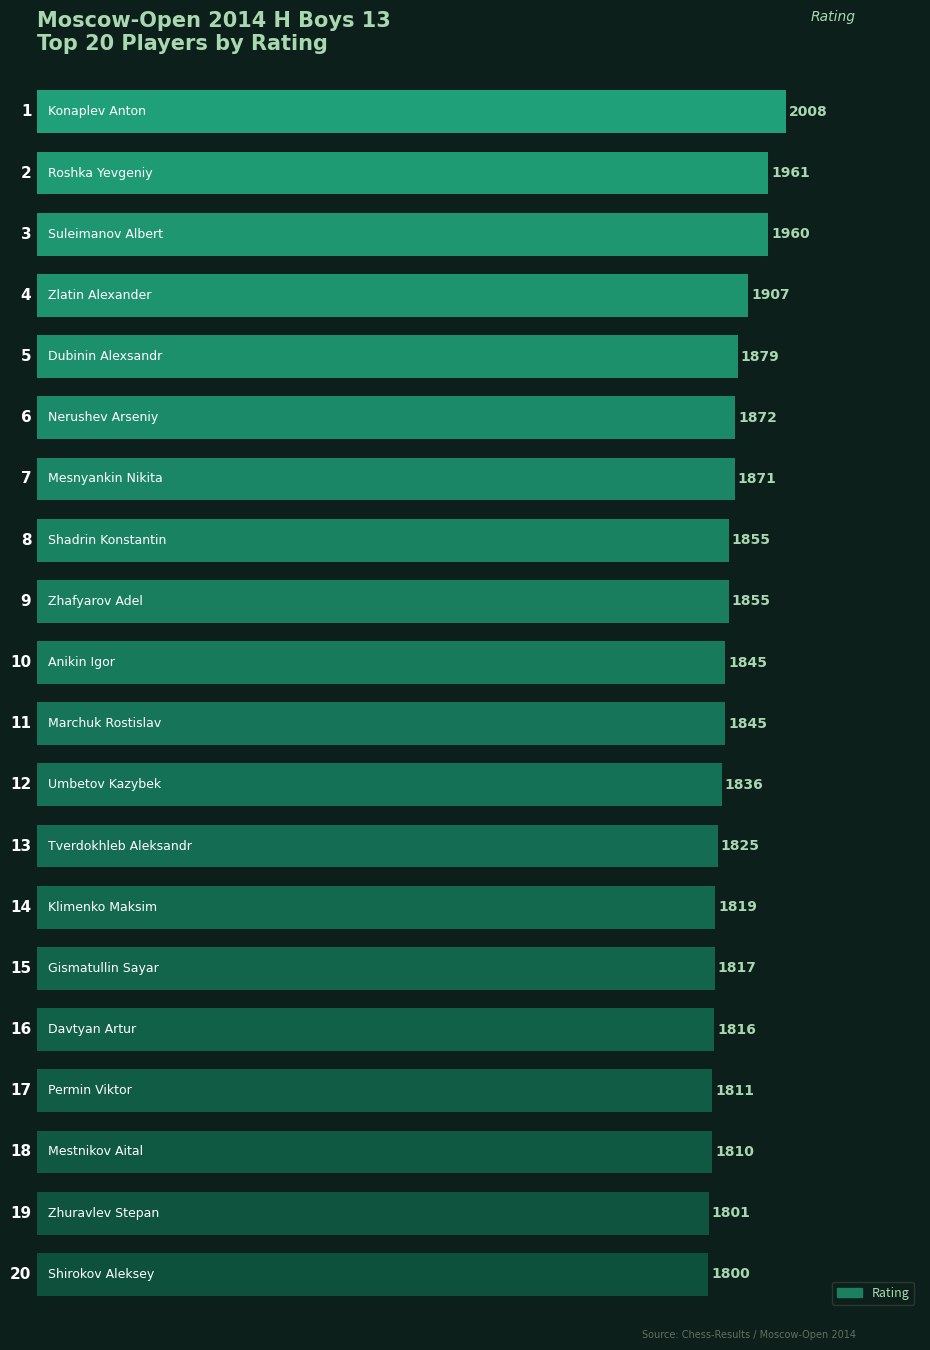

What is the minimum value shown in the chart?

1800